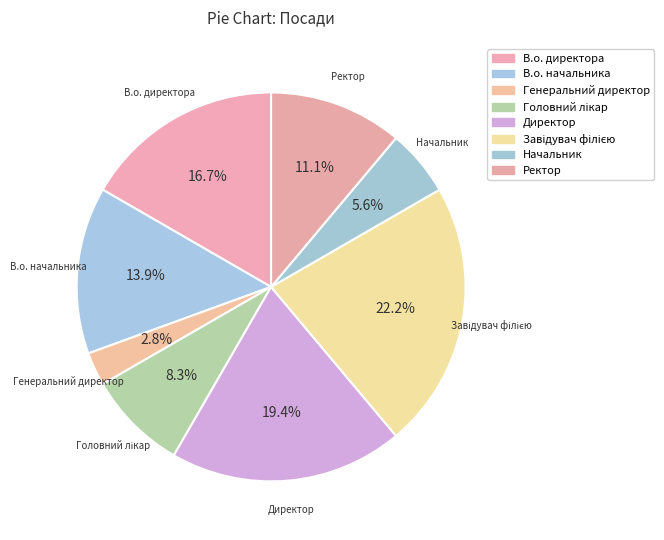

To the nearest percent, what is the combined percentage of В.о. начальника and Начальник?

19%